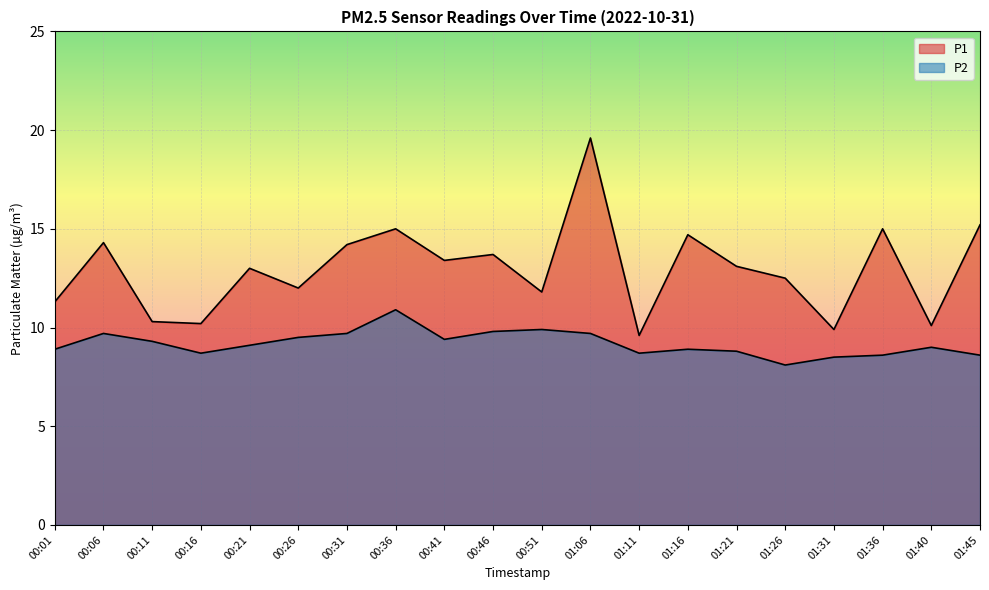

Does the chart display data point markers on the line(s)?

No